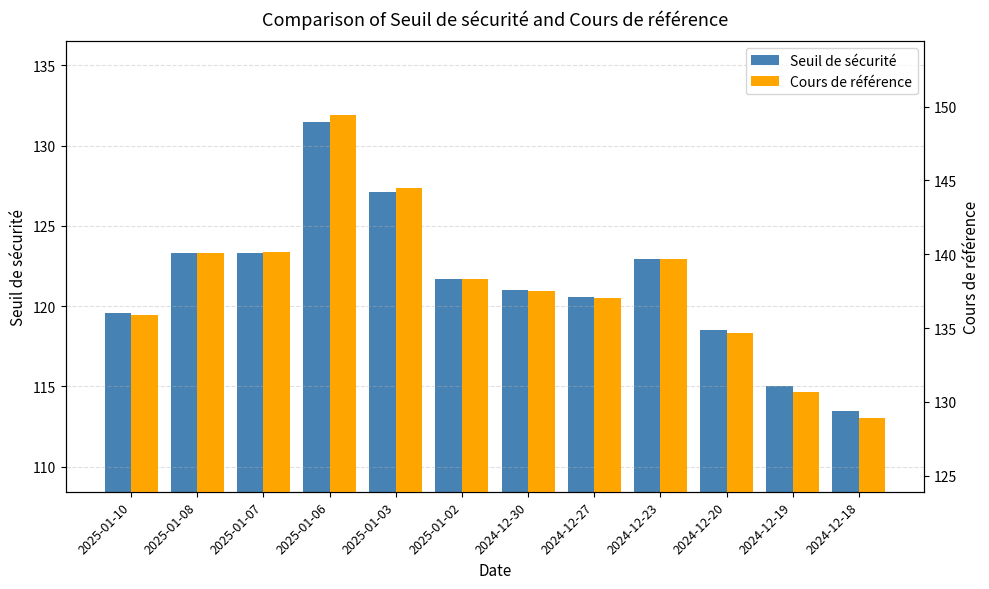

What is the difference between the maximum and minimum values in the Cours de référence series?

20.5